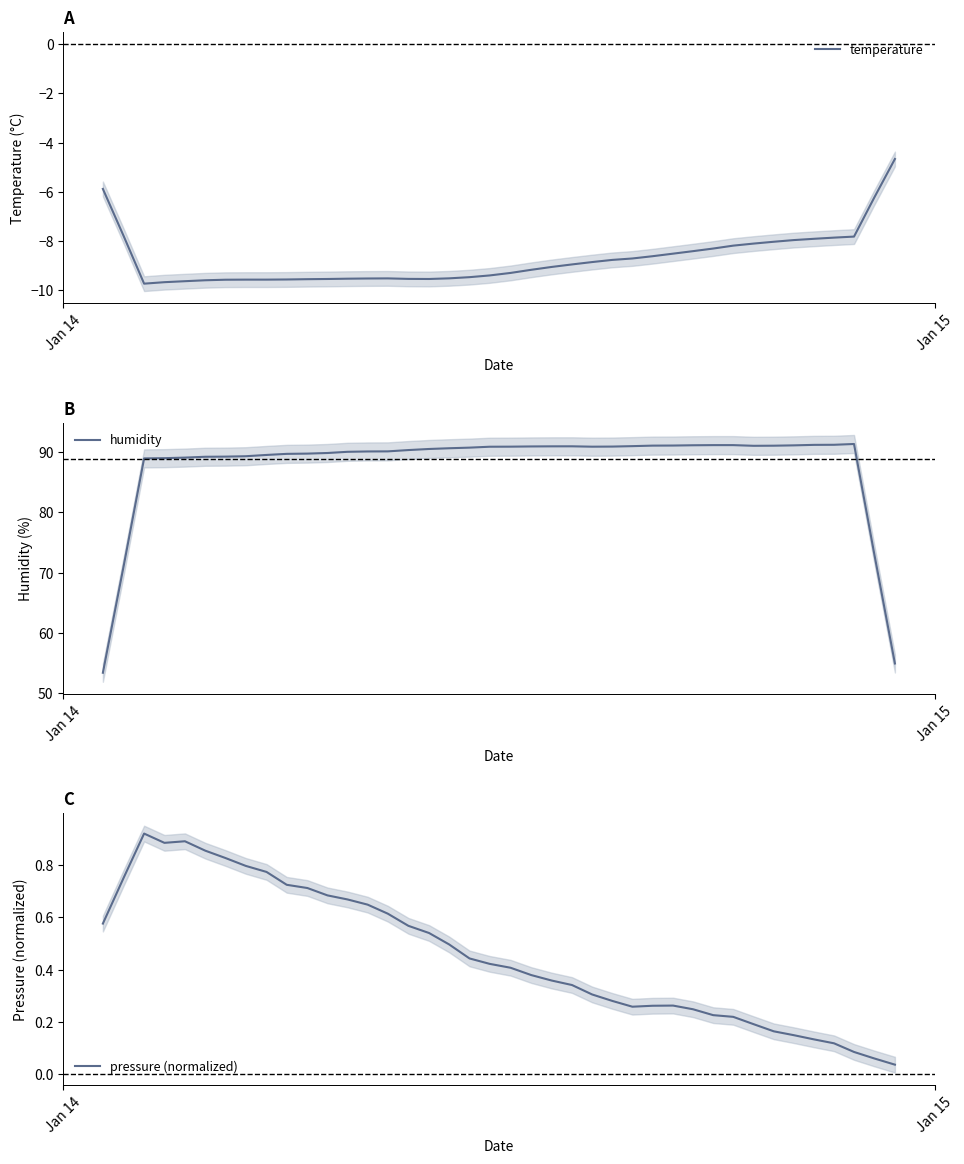

True or false: temperature and pressure (normalized) cross at least once.

False